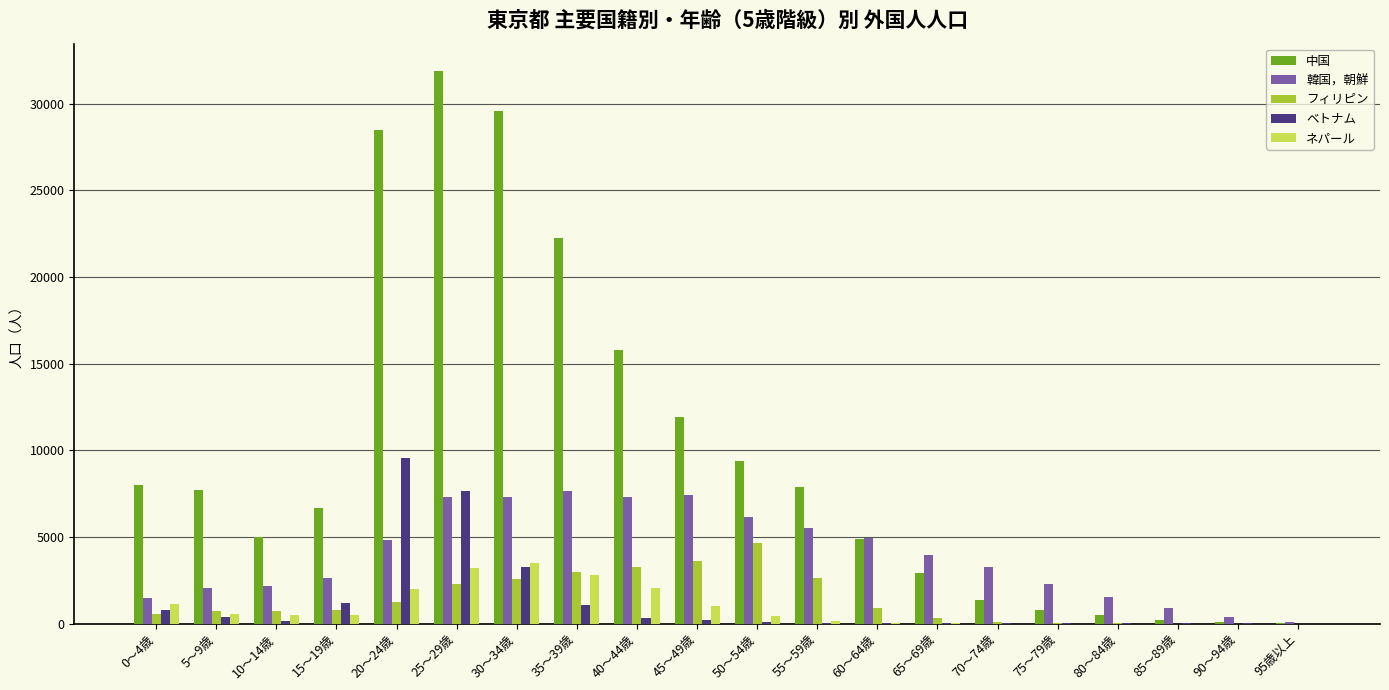

The value of フィリピン at 30～34歳 is 2600. True or false?

True